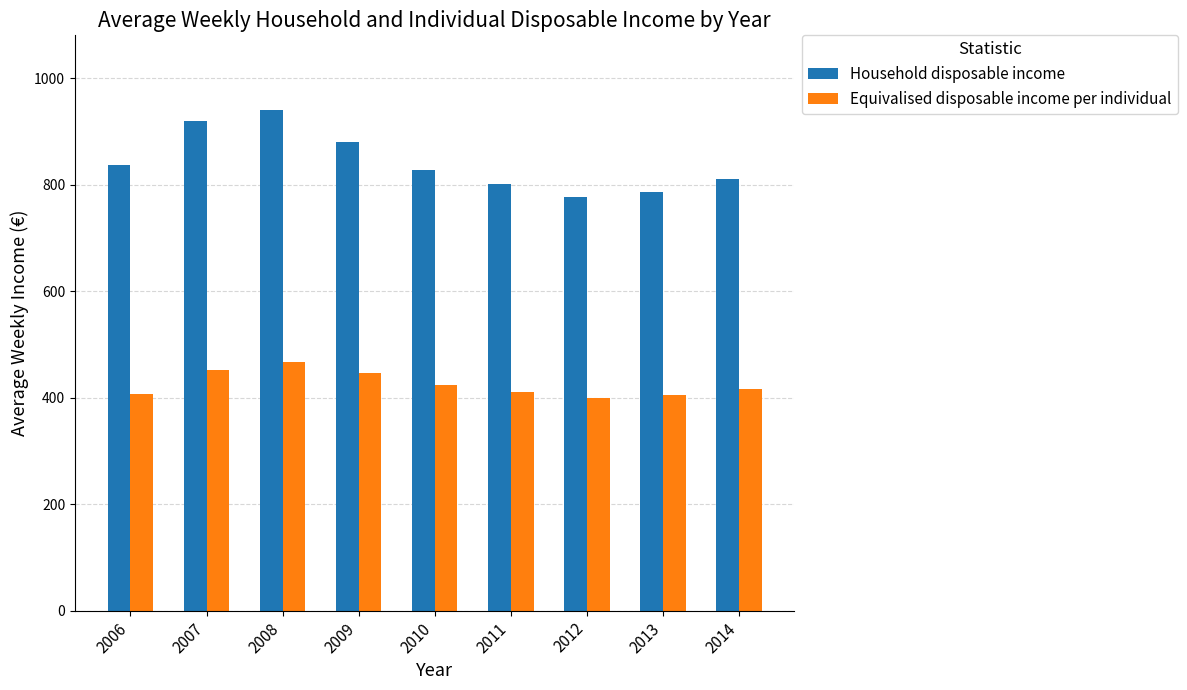

Which series has the widest spread of values?

Household disposable income